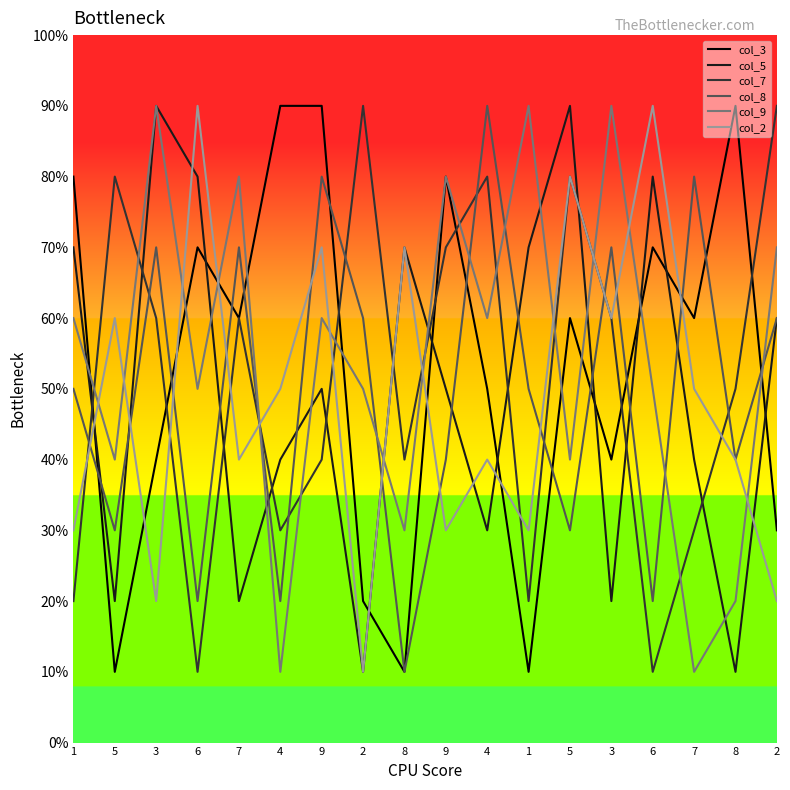

Which has a higher value, 9 or 1?

9